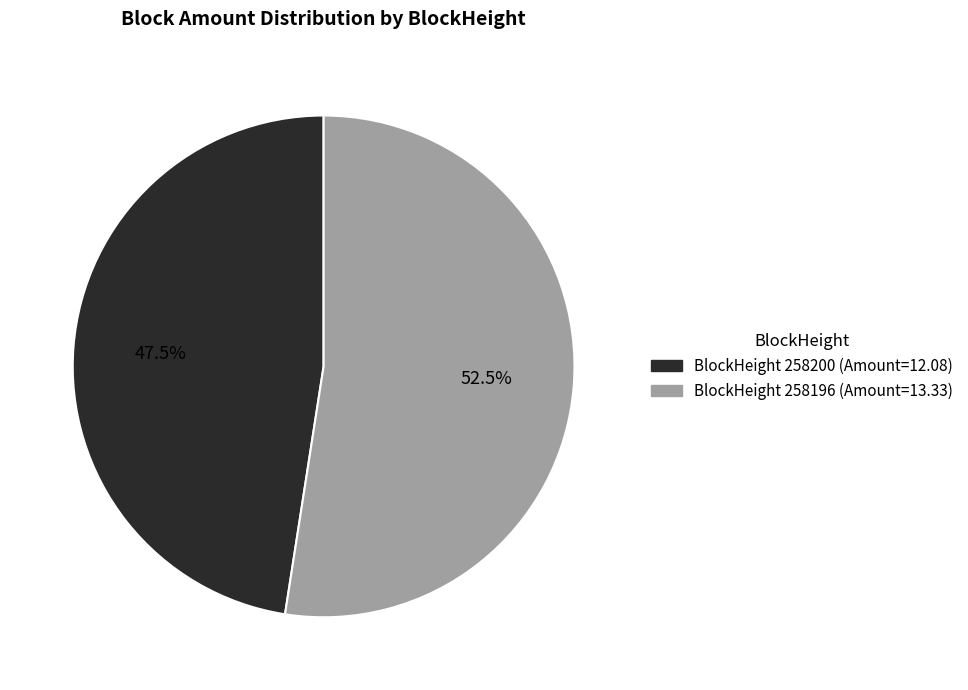

How many segments does this pie chart have?

2